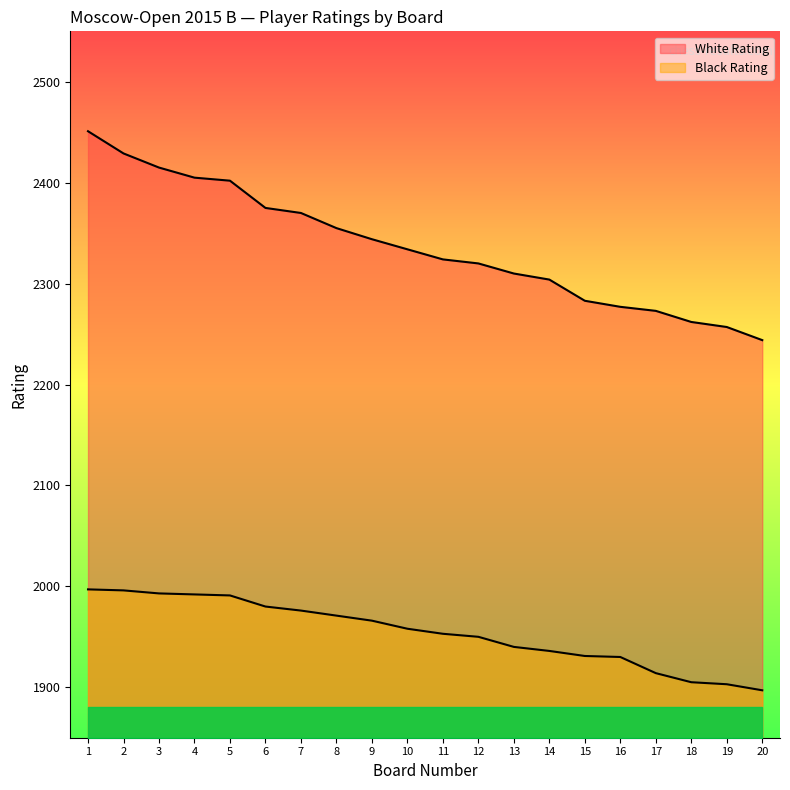

Which has a higher value, 4 or 13?

4